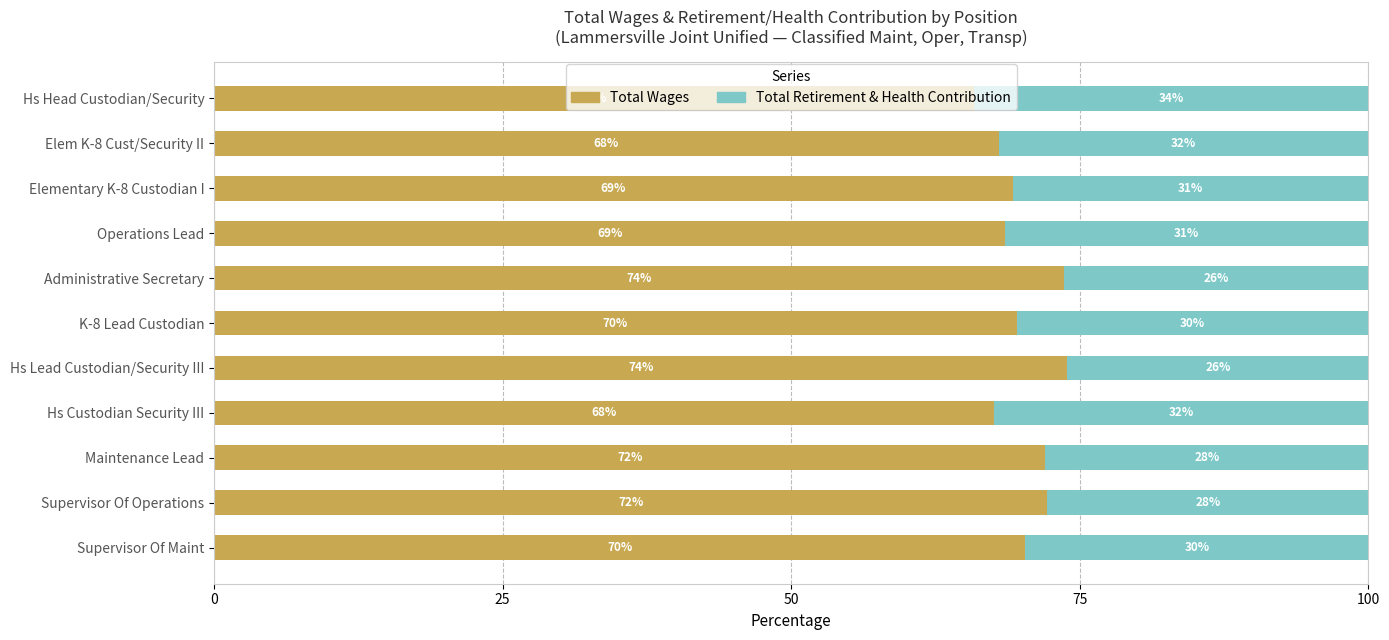

How many data points in Total Wages are above 69?

7